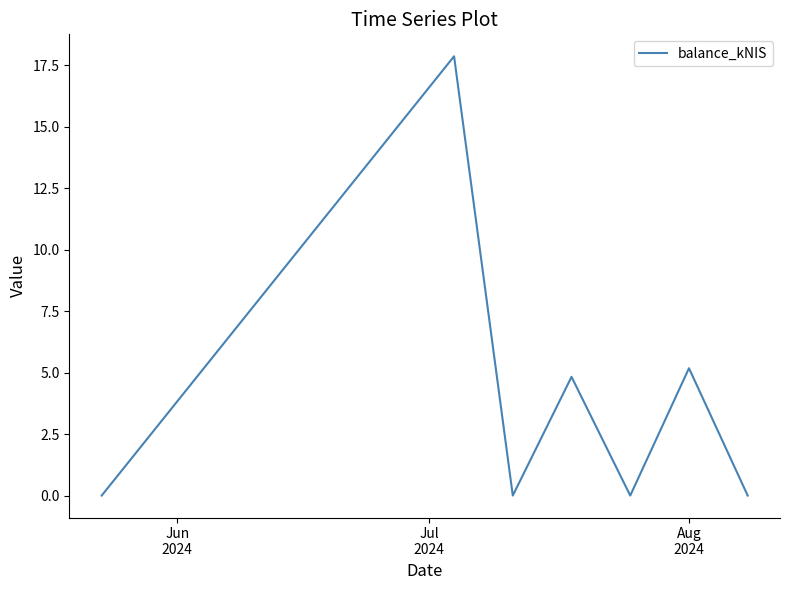

What is the difference between the maximum and minimum values?

17.9